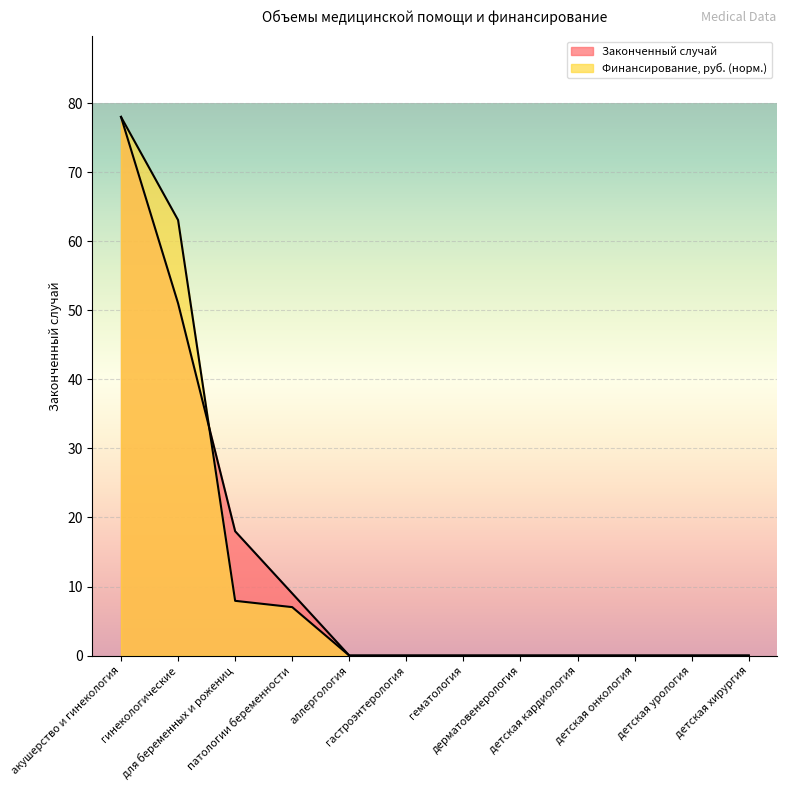

Which series has the largest total across all categories?

Законченный случай